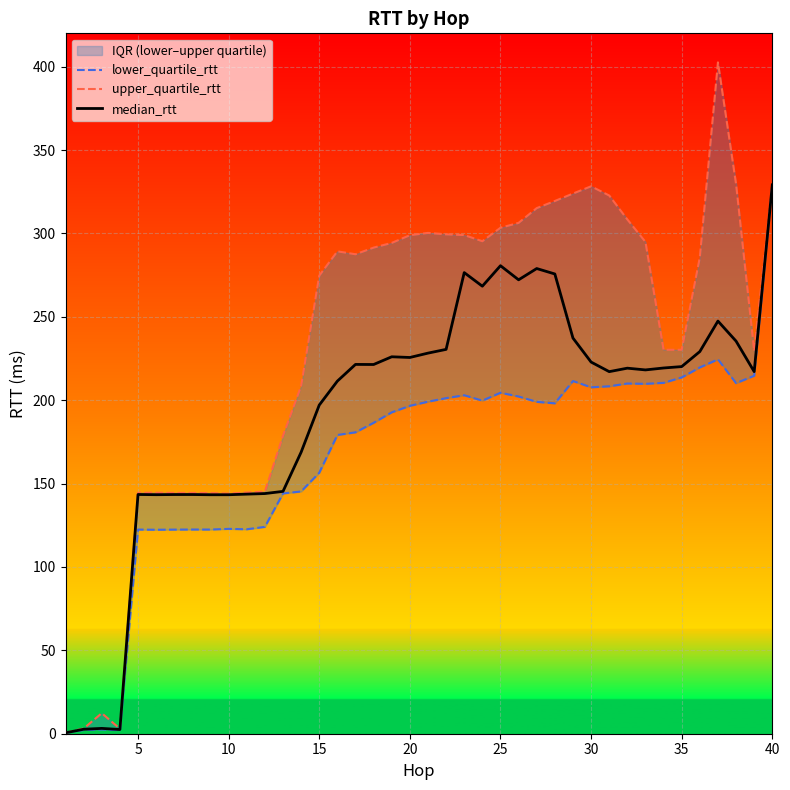

How many interior local valleys does the upper_quartile_rtt series have?

7